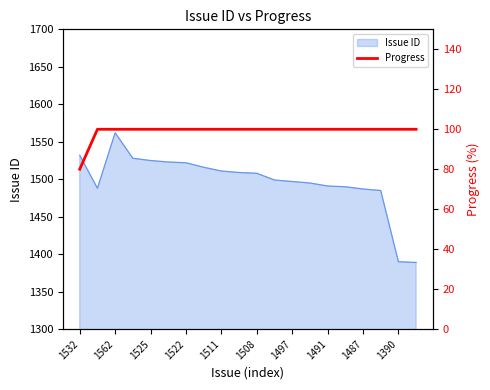

The Issue ID series shows 1390 at 1390. True or false?

True